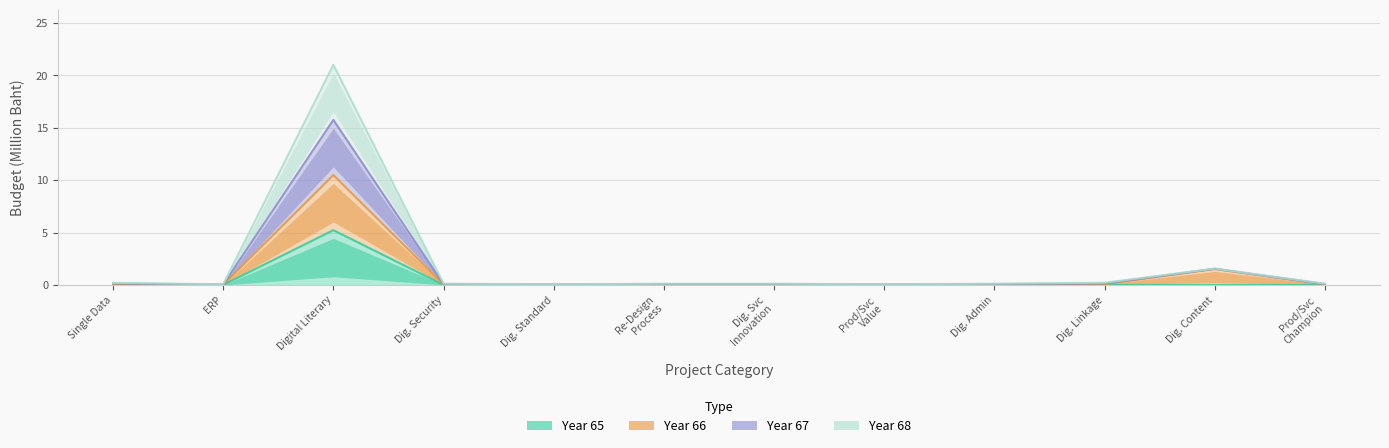

Rank the categories by Year 68 value from highest to lowest.

Digital Literary, Dig. Content, Single Data, Dig. Linkage, Dig. Security, Re-Design Process, Dig. Svc Innovation, Dig. Admin, Prod/Svc Champion, ERP, Dig. Standard, Prod/Svc Value